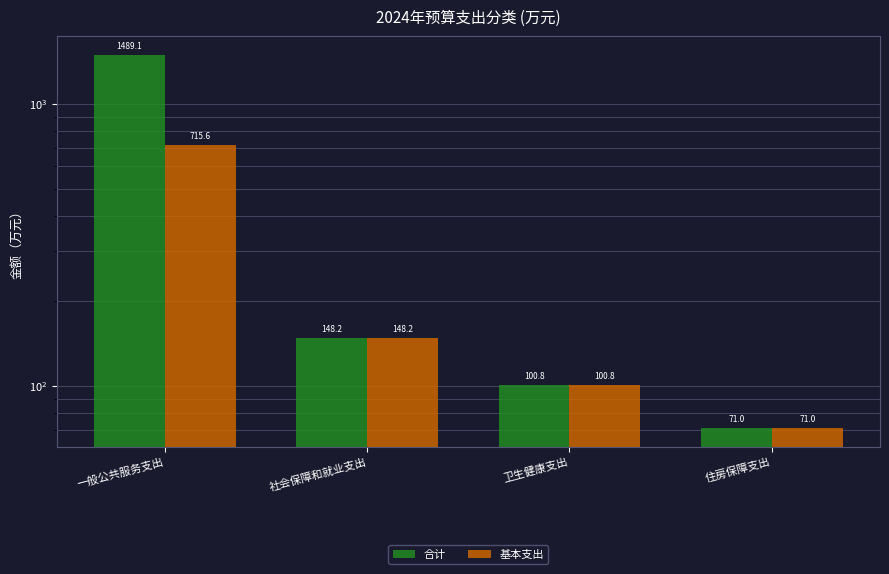

At 住房保障支出, list the series in order from largest to smallest.

合计, 基本支出